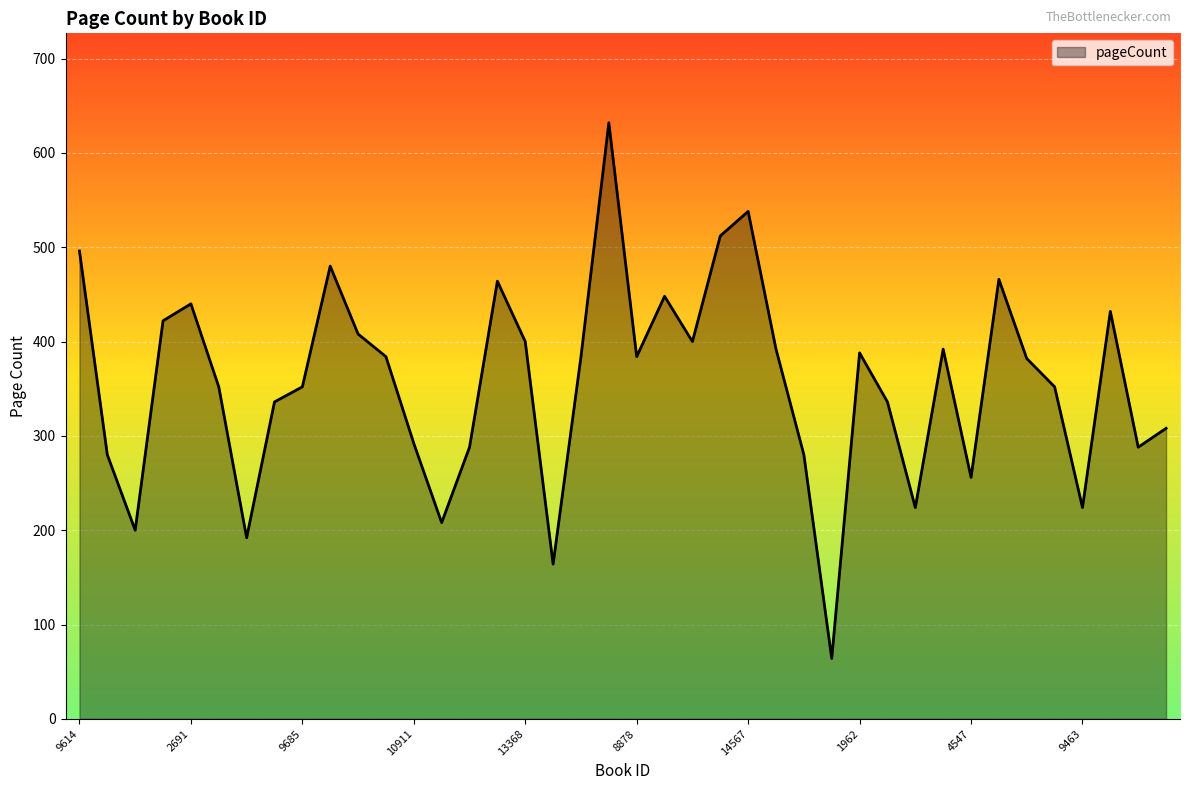

What is the minimum value shown in the chart?

64